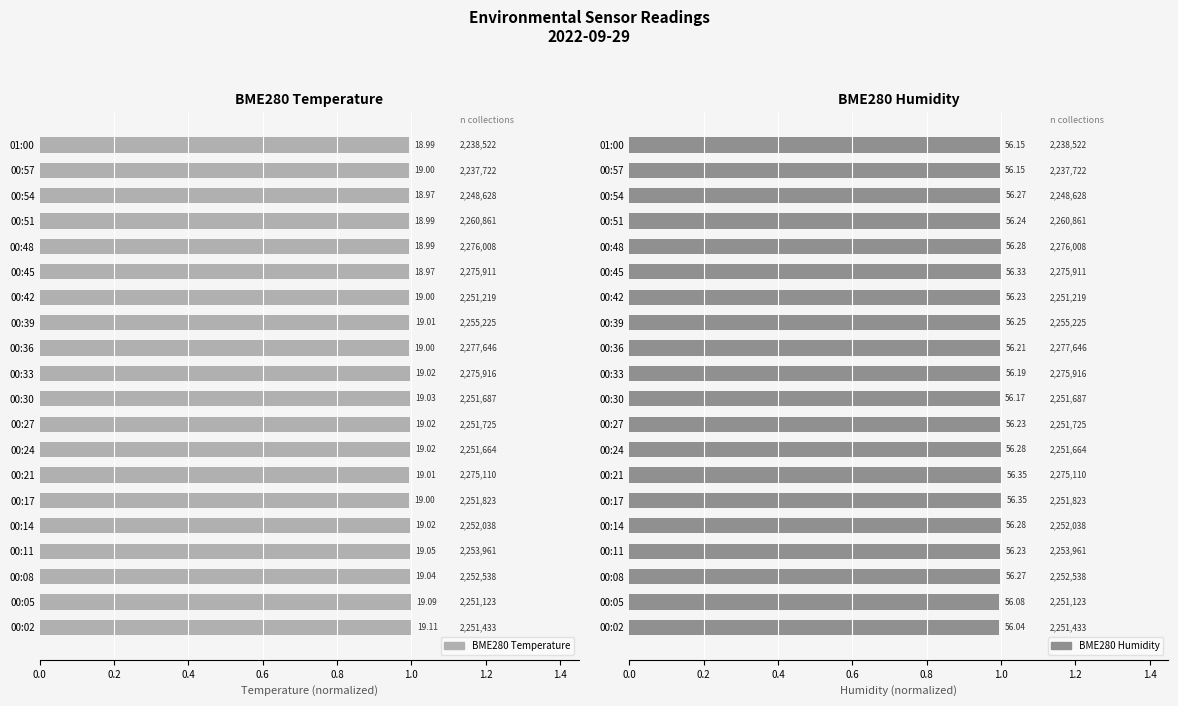

Is the value of BME280 Temperature at 00:39 greater than the value of BME280 Humidity at 00:05?

No